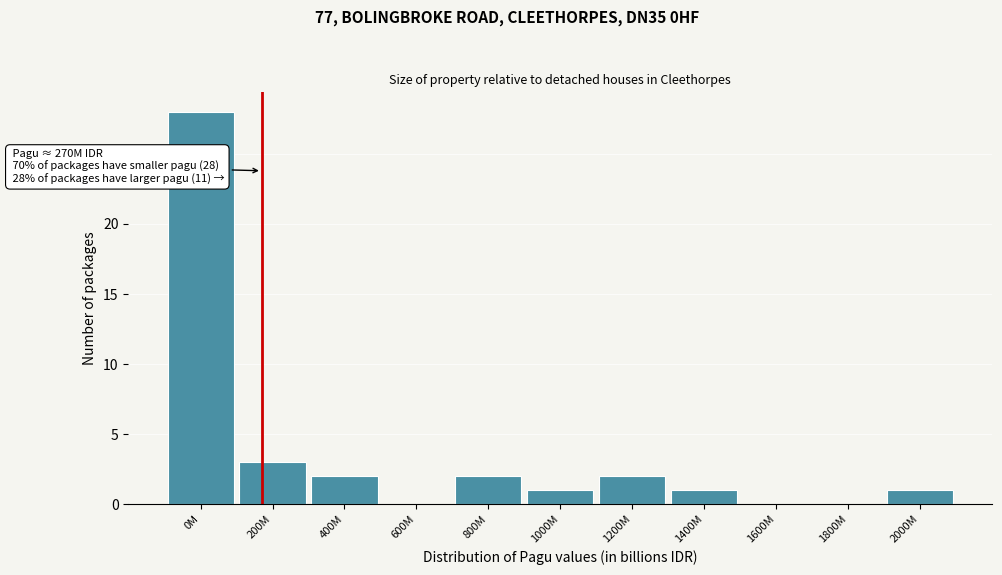

Reading left to right, what are all the values shown in this chart?

0M=28	200M=3	400M=2	600M=0	800M=2	1000M=1	1200M=2	1400M=1	1600M=0	1800M=0	2000M=1